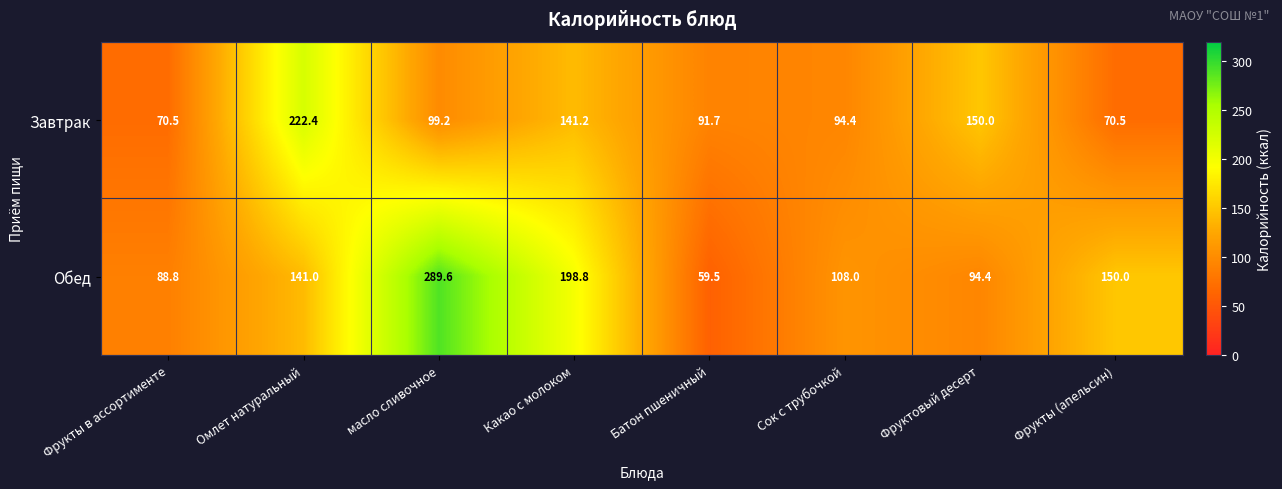

Reading left to right, list all the values displayed in this chart.

Завтрак: Фрукты в ассортименте=70.5	Омлет натуральный=222.4	масло сливочное=99.2	Какао с молоком=141.2	Батон пшеничный=91.7	Сок с трубочкой=94.4	Фруктовый десерт=150.0	Фрукты (апельсин)=70.5
Обед: Фрукты в ассортименте=88.8	Омлет натуральный=141.0	масло сливочное=289.6	Какао с молоком=198.8	Батон пшеничный=59.5	Сок с трубочкой=108.0	Фруктовый десерт=94.4	Фрукты (апельсин)=150.0